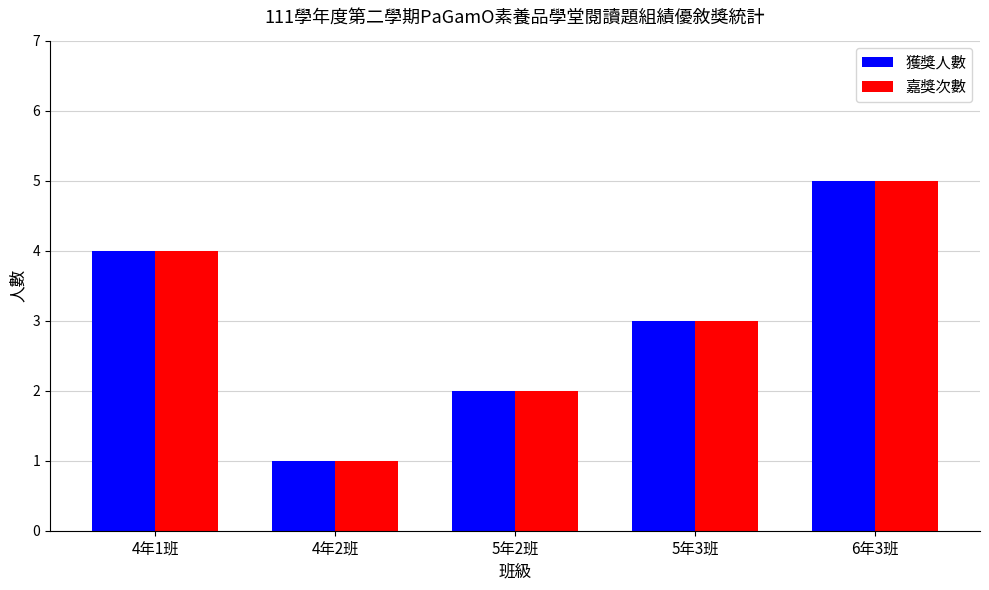

What is the difference between the 獲獎人數 values at 4年2班 and 4年1班?

3